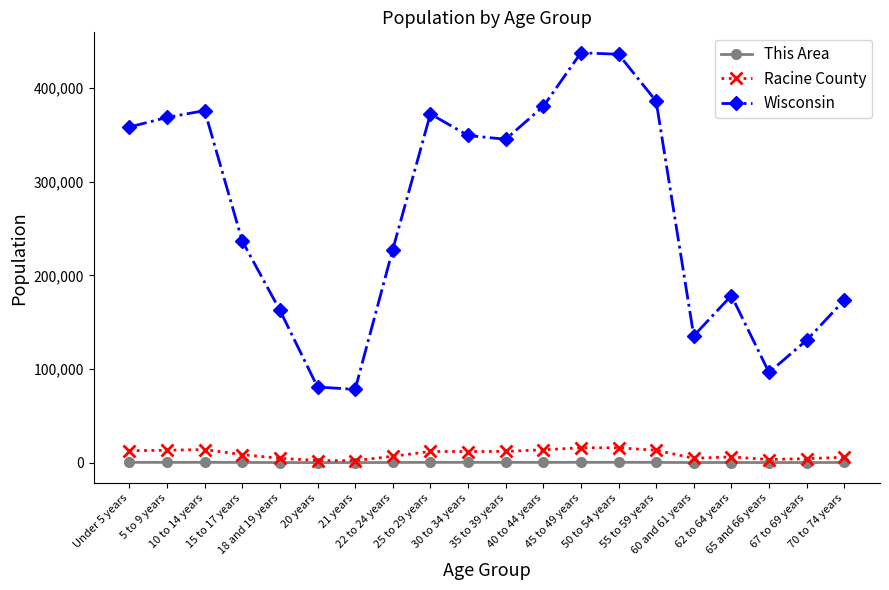

What is the greatest value displayed?

437627